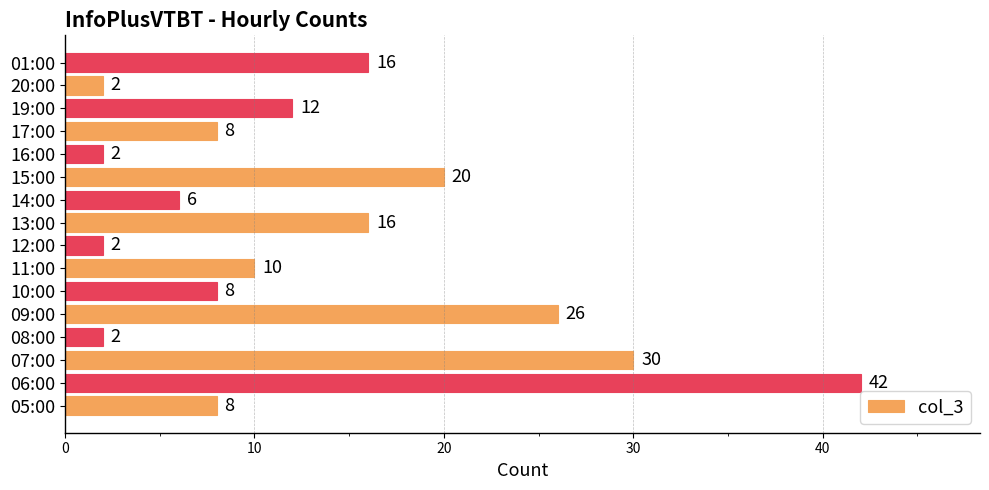

What is the change in value from 05:00 to 09:00?

+18